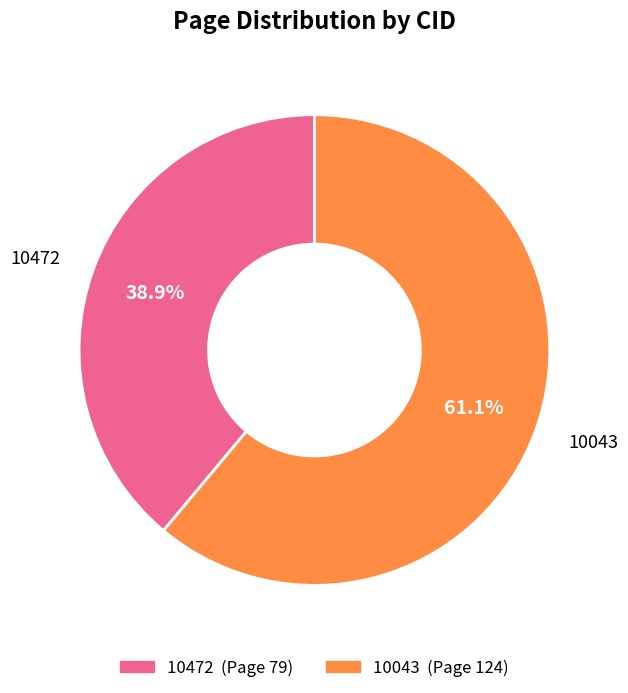

Approximately how many times larger is the value at 10043 compared to 10472?

1.6